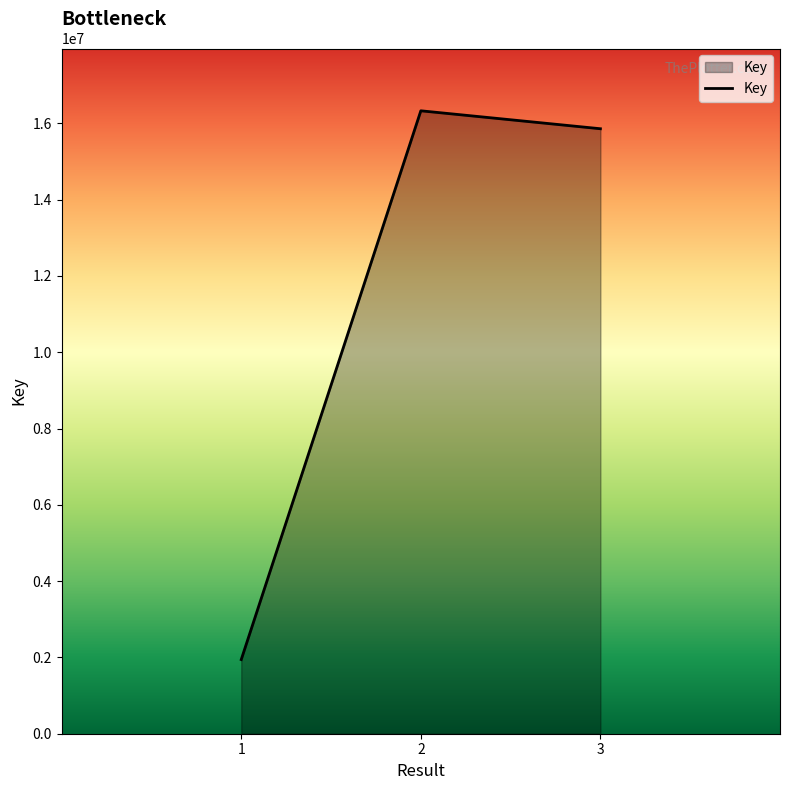

List the labels in order of value, smallest first.

1, 1, 3, 2, 2